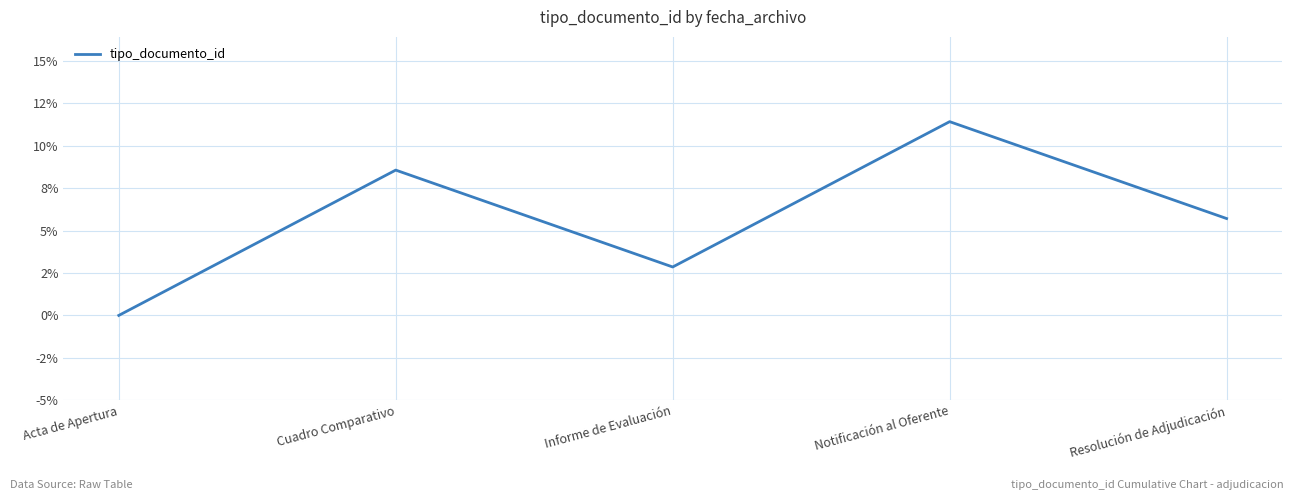

Is this an area chart (filled region under the line)?

No